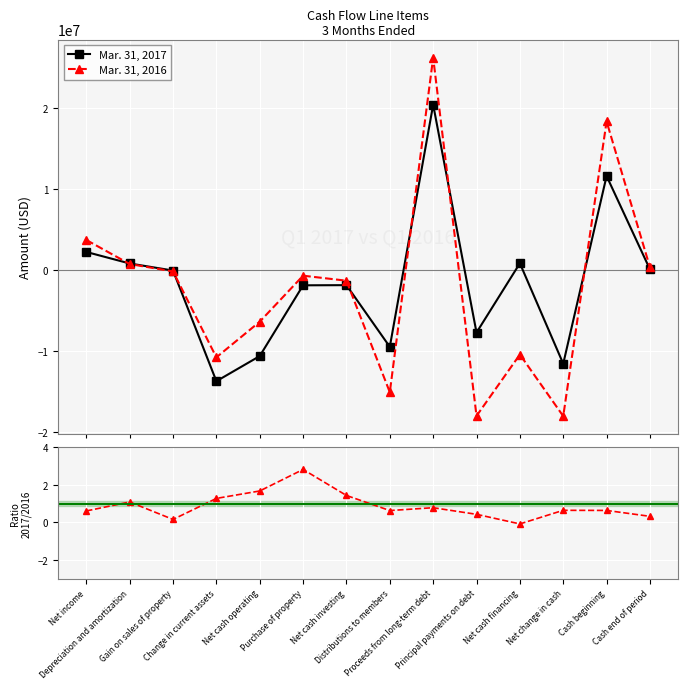

How many positive values does the Mar. 31, 2017 series have?

6